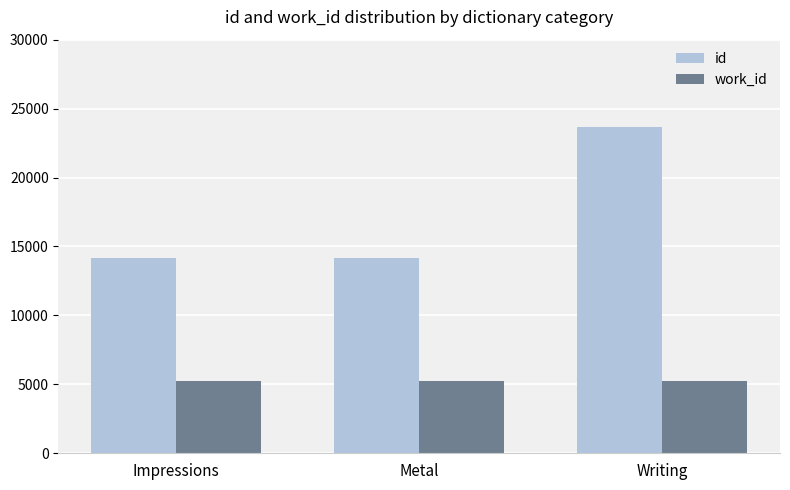

At Impressions, list the series in order from largest to smallest.

id, work_id